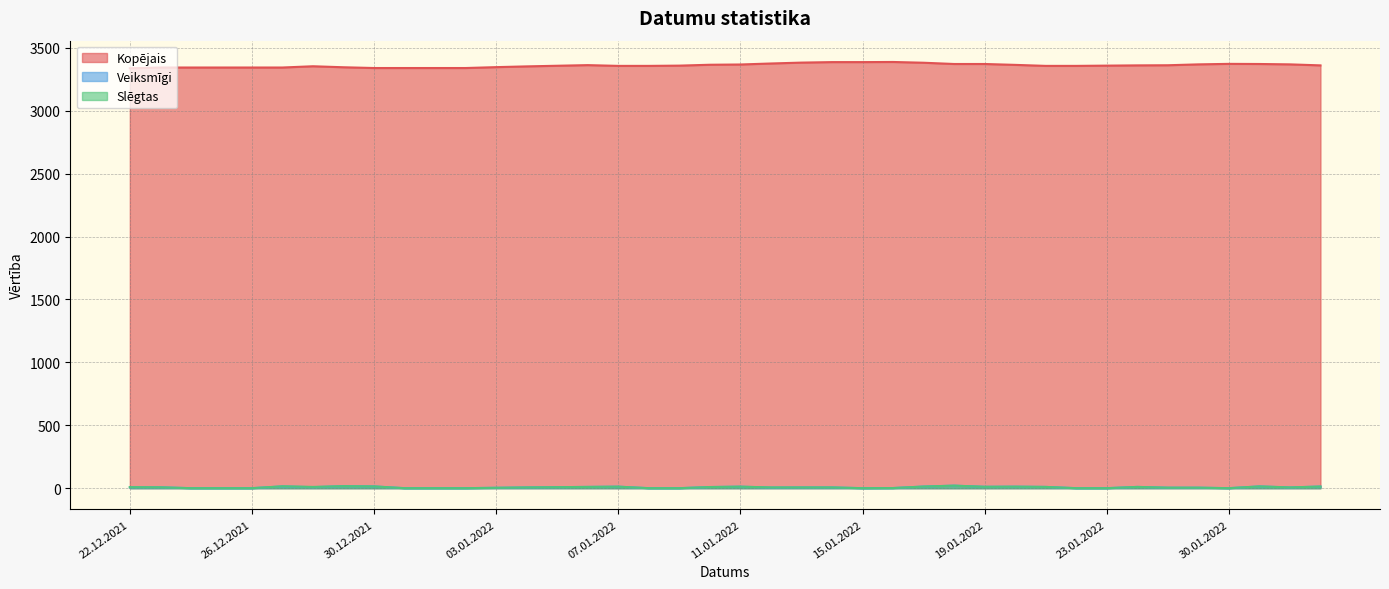

Where is the first local maximum for Veiksmīgi?

30.12.2021